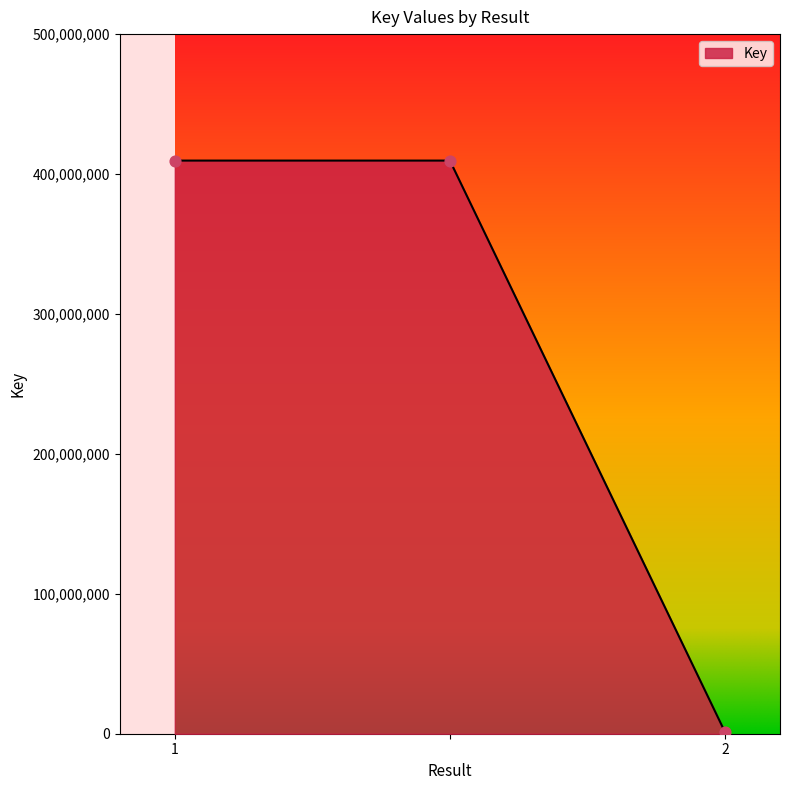

What is the sum of all values?

820442429